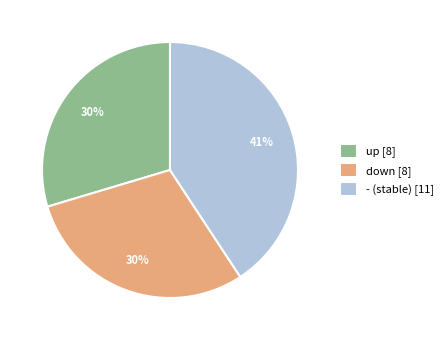

Count the number of slices in the pie.

3